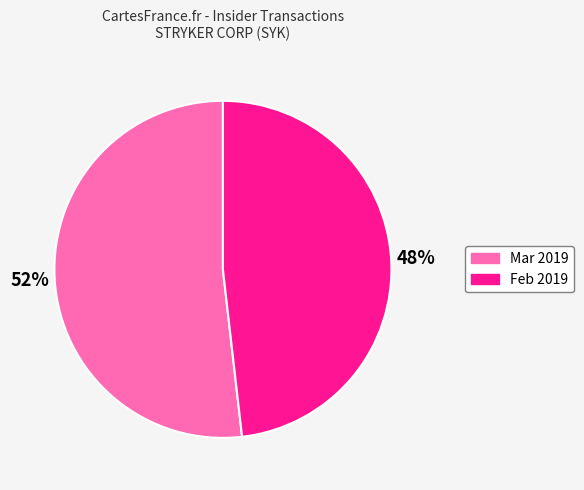

The Mar 2019 slice represents 52% of the pie. True or false?

True